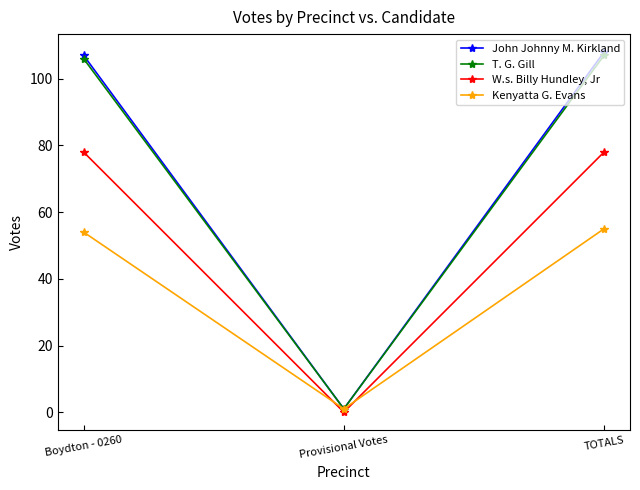

What is the highest value of the W.s. Billy Hundley, Jr series?

78